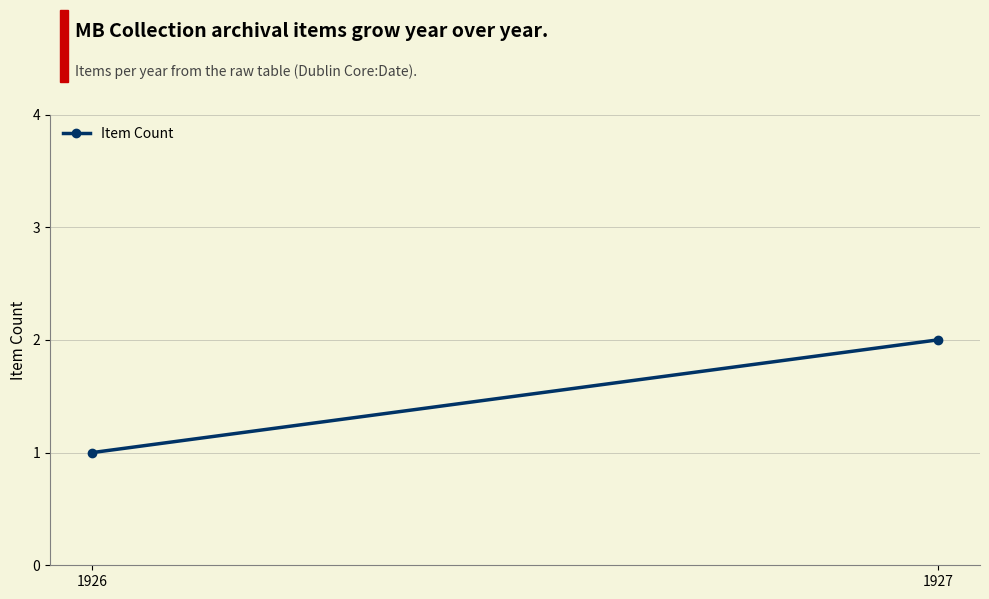

Which label corresponds to the smallest value in the chart?

1926